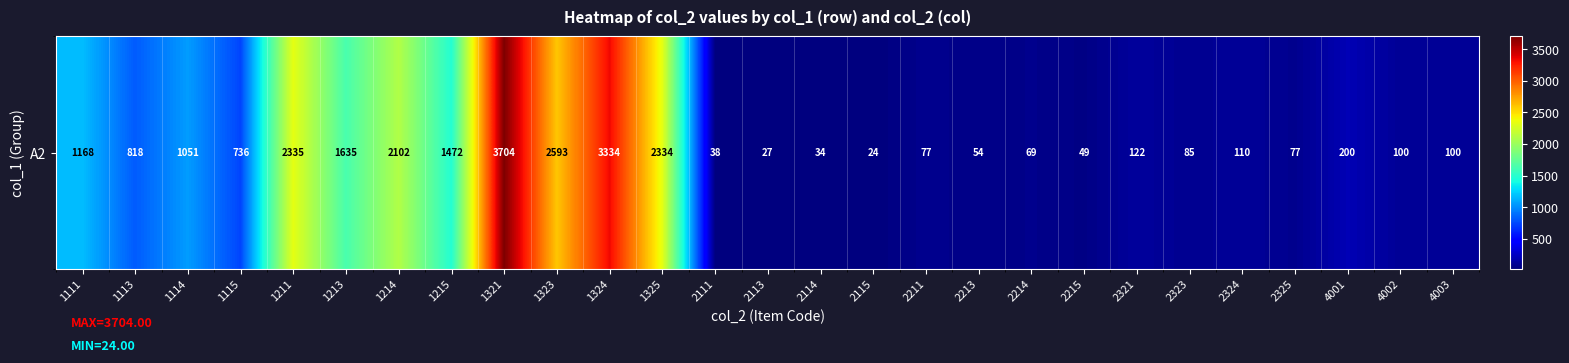

Rank the categories by value from lowest to highest.

2115, 2113, 2114, 2111, 2215, 2213, 2214, 2211, 2325, 2323, 4002, 4003, 2324, 2321, 4001, 1115, 1113, 1114, 1111, 1215, 1213, 1214, 1325, 1211, 1323, 1324, 1321